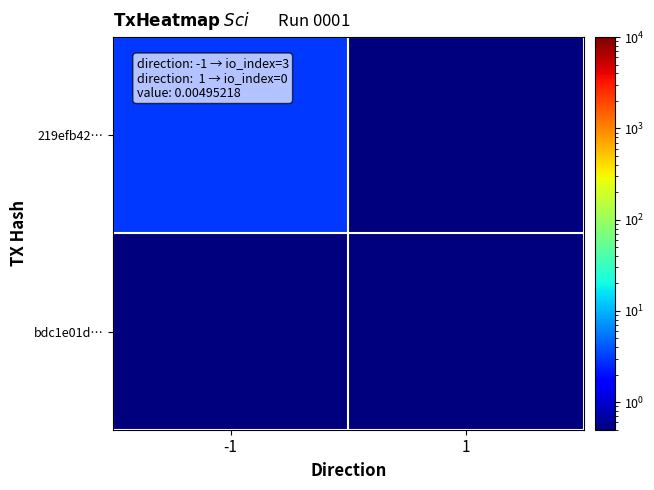

Reading left to right, what are all the values shown in this chart?

219efb42…: -1=3.0	1=0.5
bdc1e01d…: -1=0.5	1=0.5